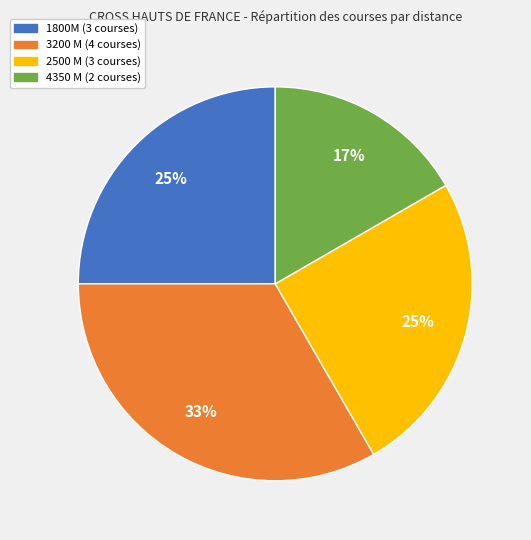

Which has a higher value, 1800M or 4350 M?

1800M